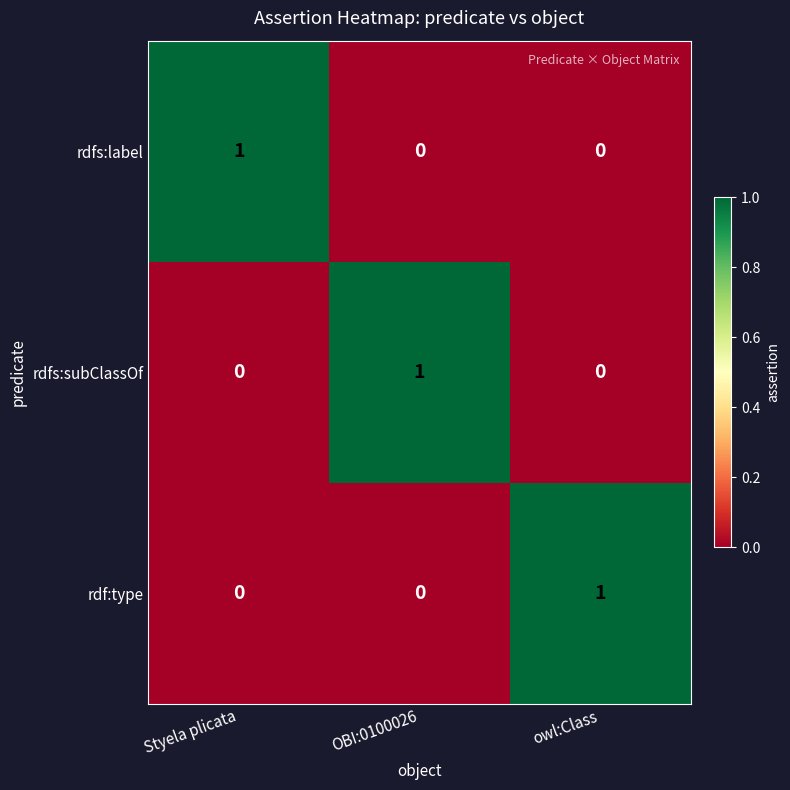

How many rdf:type values are between 0 and 1?

3